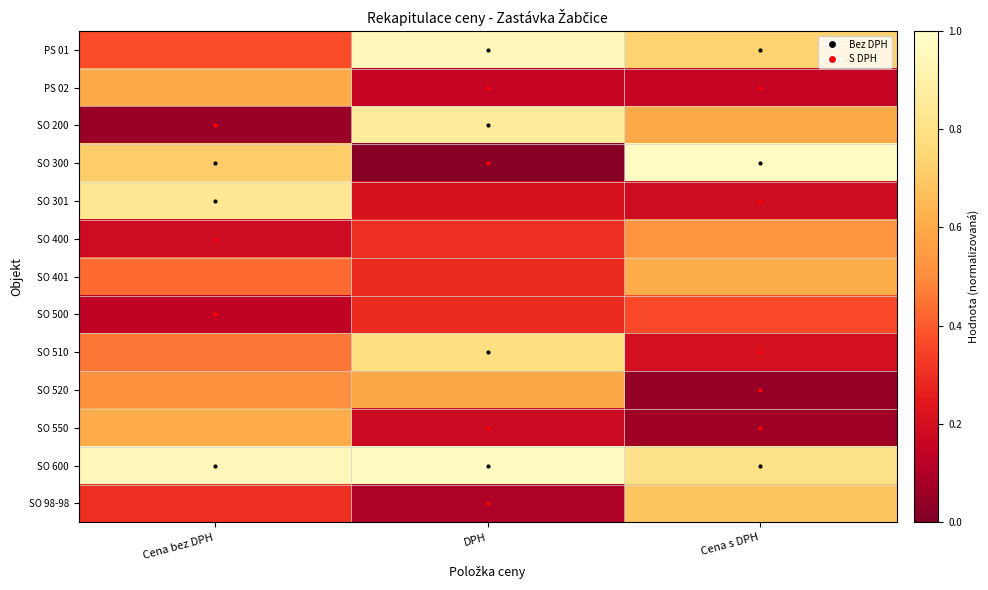

At Cena s DPH, list the series in order from largest to smallest.

SO 300, SO 600, PS 01, SO 98-98, SO 401, SO 200, SO 400, SO 500, SO 510, SO 301, PS 02, SO 550, SO 520